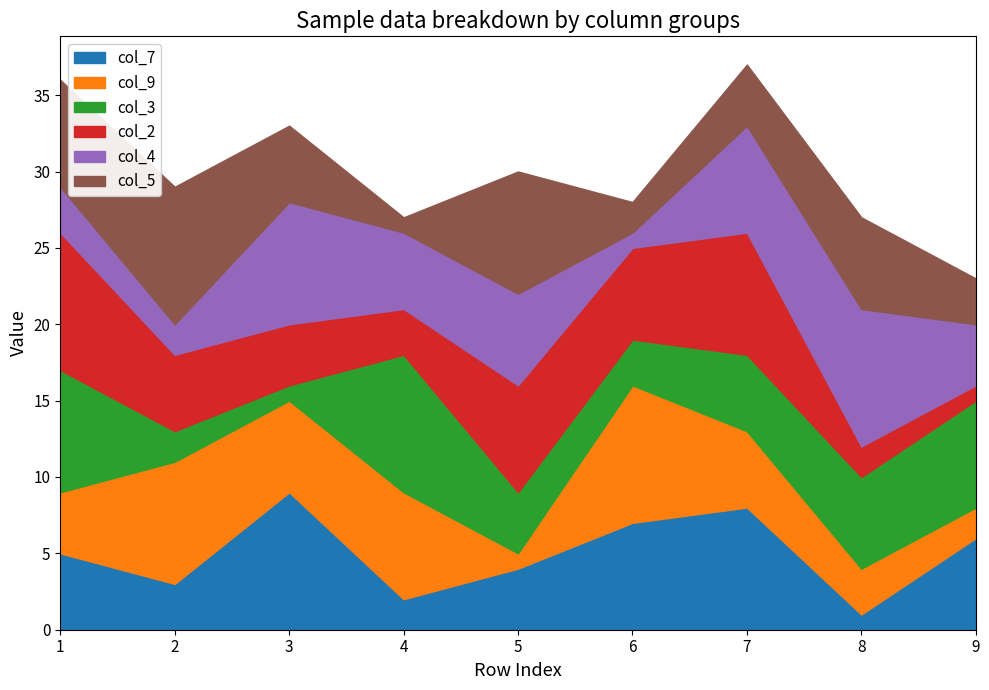

Does the chart have visible grid lines?

No